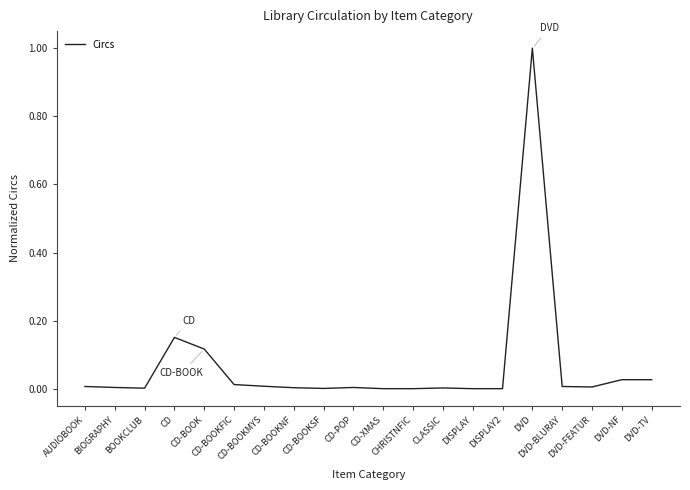

What is the difference between the maximum and minimum values?

1.0